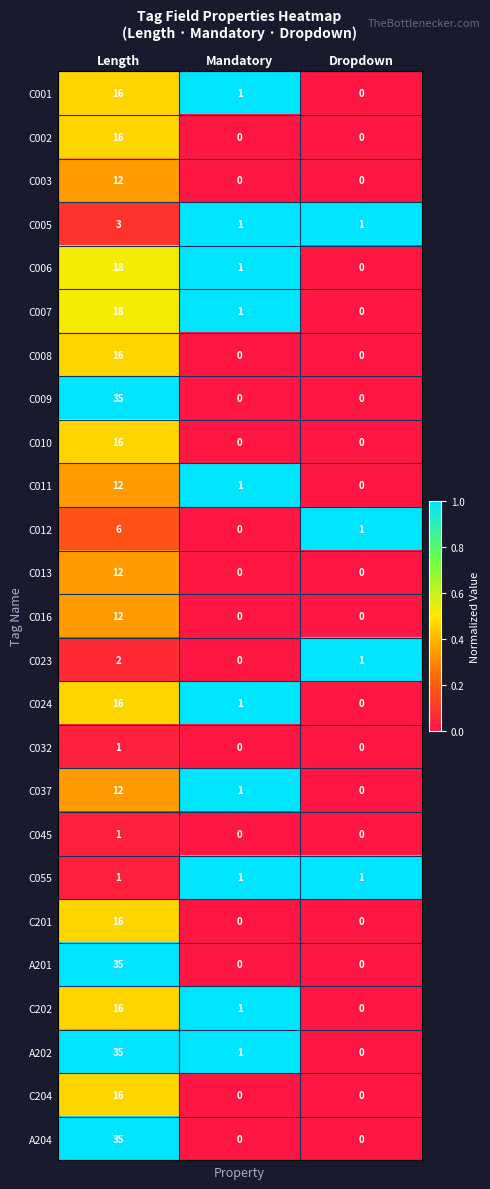

Is it true that C001 equals 1 at Mandatory?

True